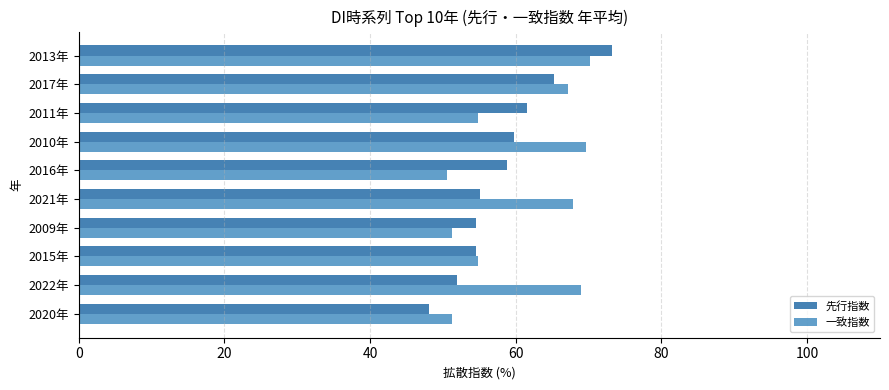

Is it true that 一致指数 equals 22.1 at 2009年?

False